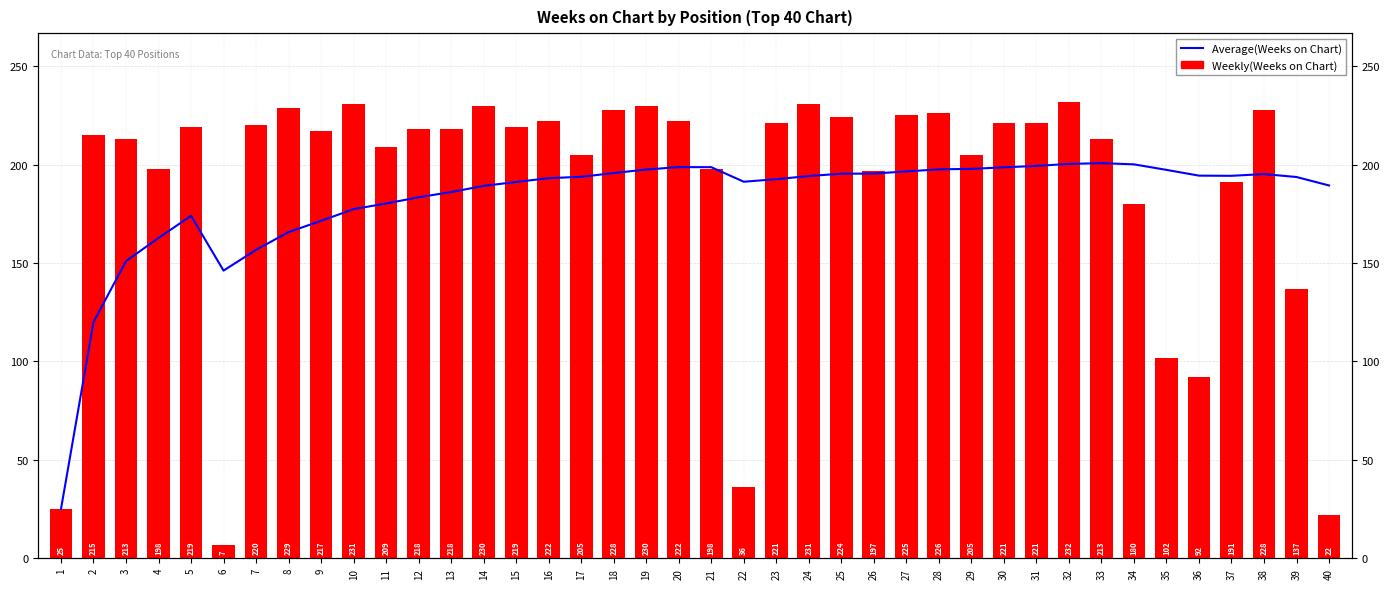

What is the approximate value of Weekly(Weeks on Chart) at 2?

215.0